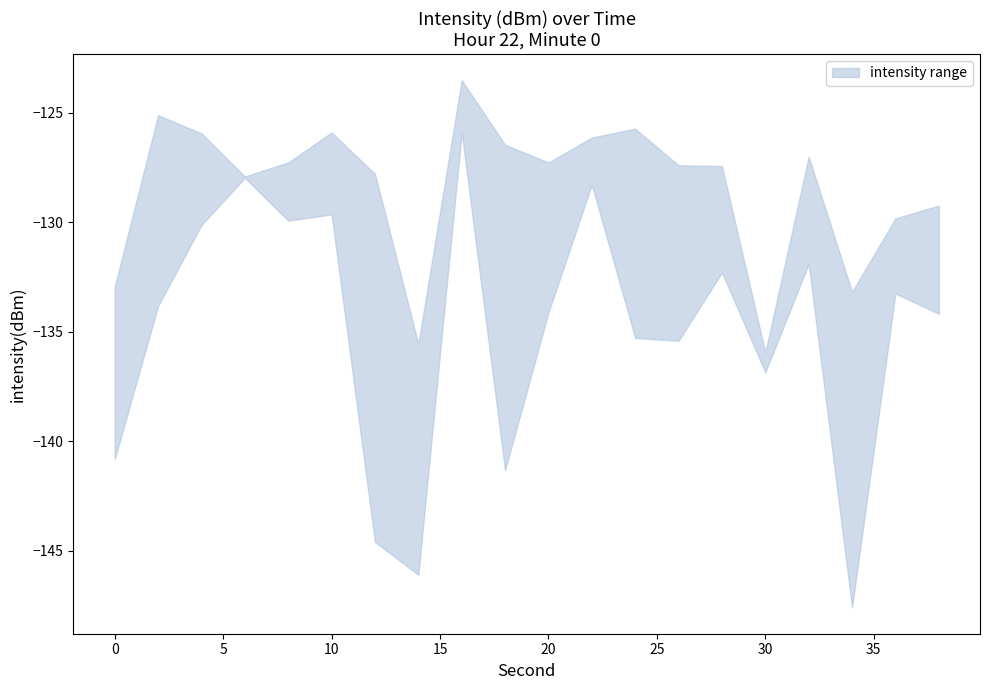

At which label is lower closest to -135?

26